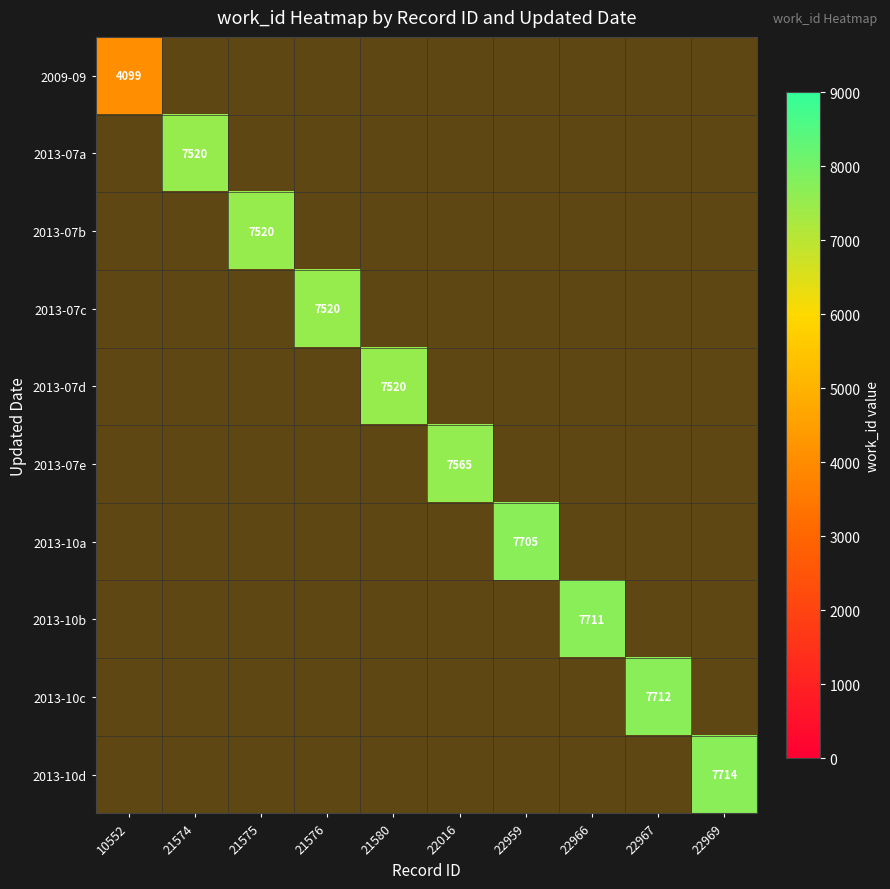

List the series in order of their peak value, lowest first.

2009-09, 2013-07a, 2013-07b, 2013-07c, 2013-07d, 2013-07e, 2013-10a, 2013-10b, 2013-10c, 2013-10d